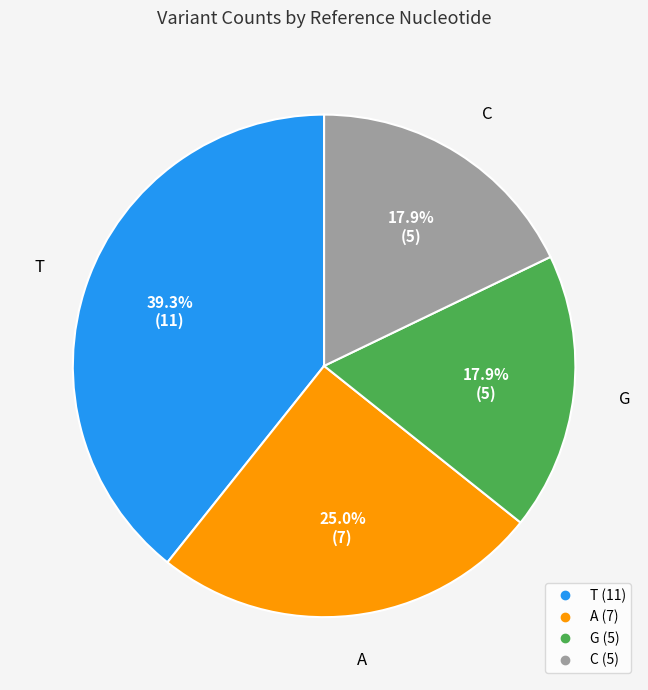

Combined, do C and T account for over 50%?

Yes